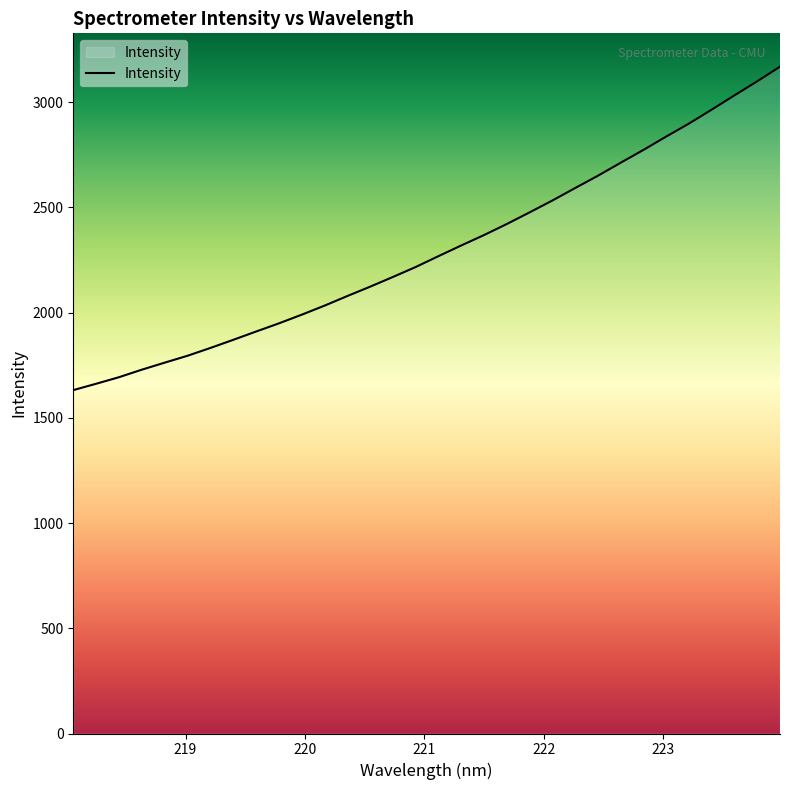

What is the difference between the maximum and minimum values?

1536.7